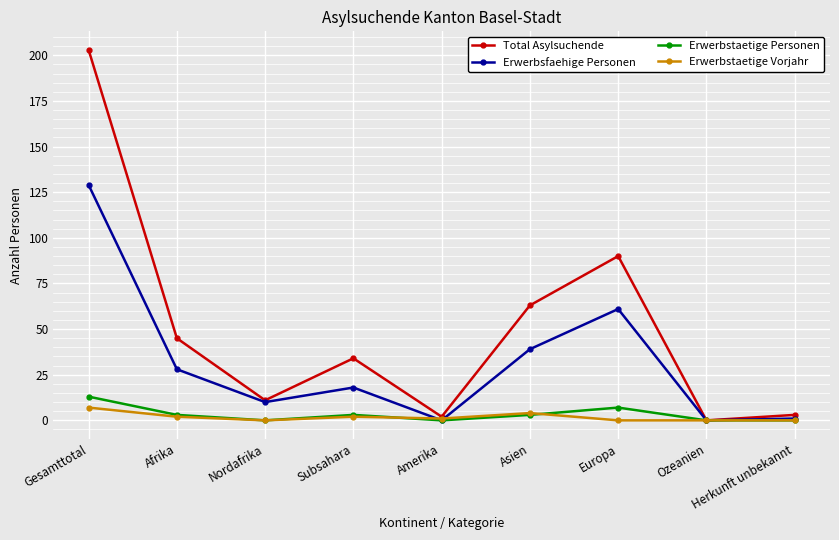

Reading left to right, what are all the values shown in this chart?

Total Asylsuchende: 203	45	11	34	2	63	90	0	3
Erwerbsfaehige Personen: 129	28	10	18	0	39	61	0	1
Erwerbstaetige Personen: 13	3	0	3	0	3	7	0	0
Erwerbstaetige Vorjahr: 7	2	0	2	1	4	0	0	0